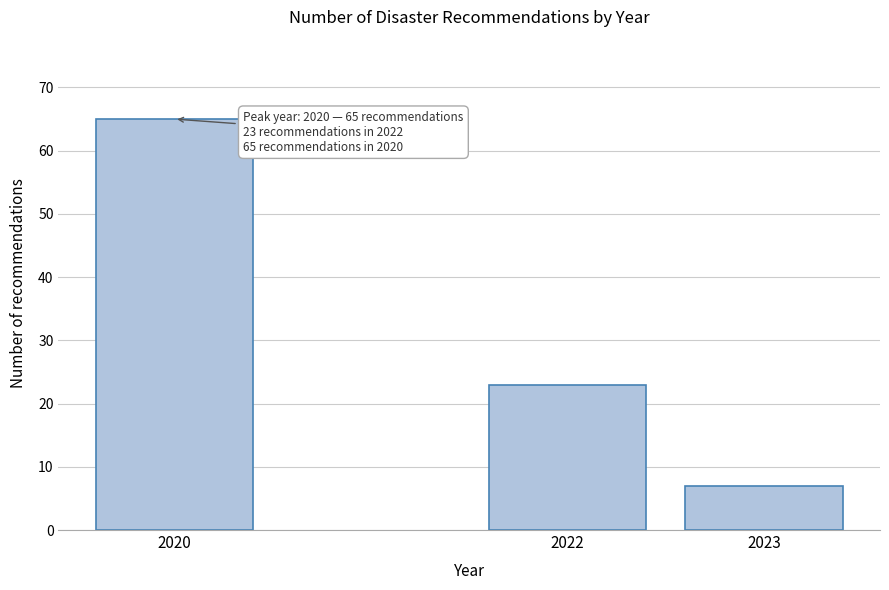

Reading right to left, transcribe all the data shown in this chart.

2023=7	2022=23	2020=65